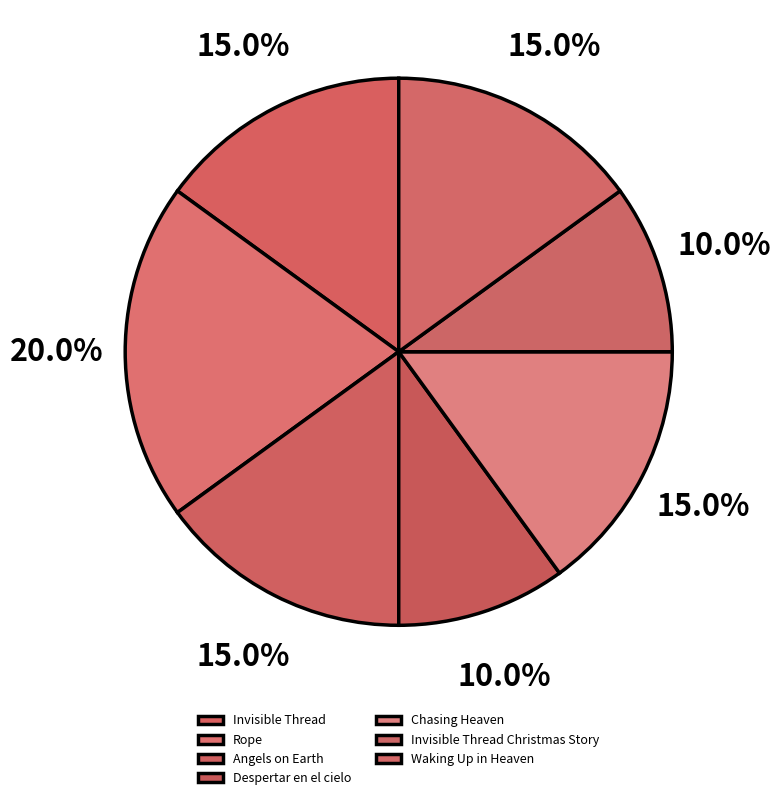

Is Angels on Earth the majority of the pie?

No